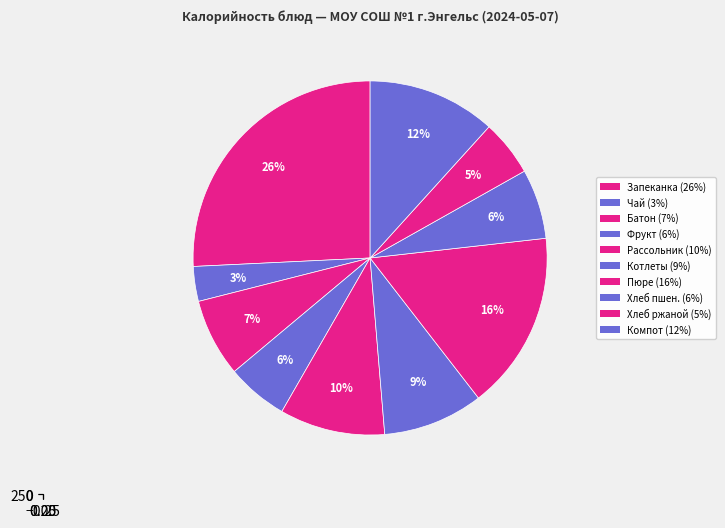

Is it true that Картофельное пюре is 28% of the pie?

False